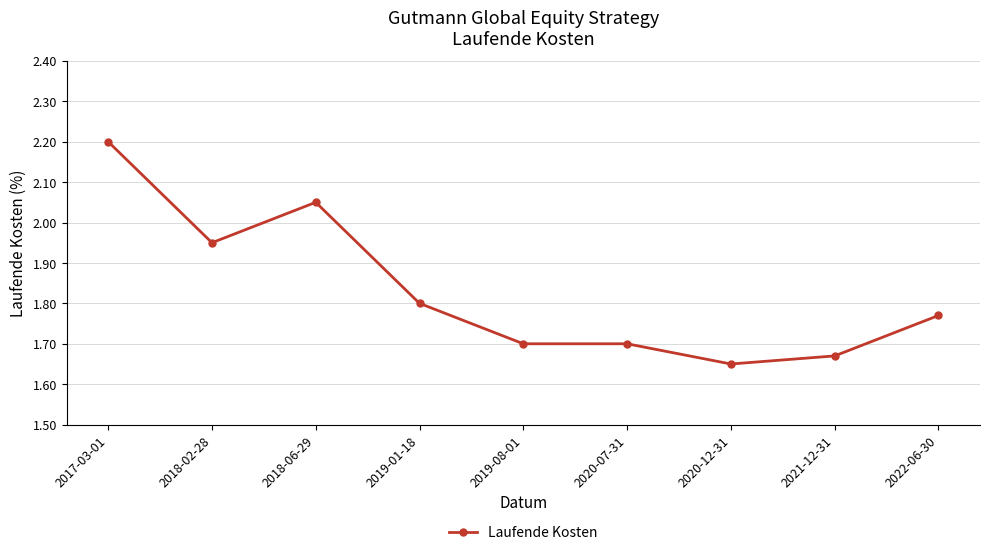

What is the label of the 2nd point from the right?

2021-12-31